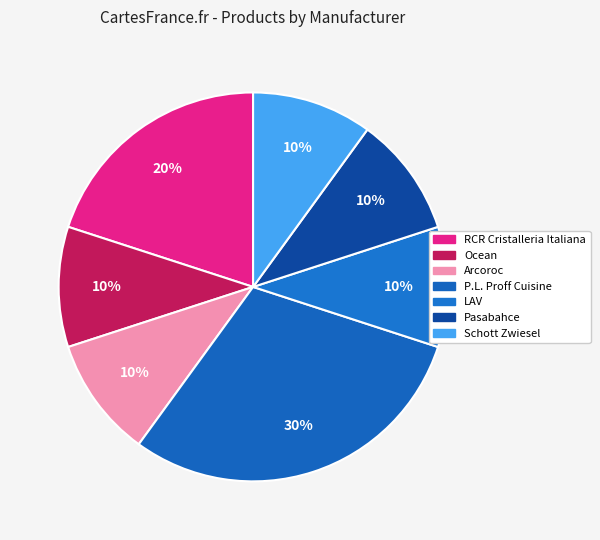

The Schott Zwiesel slice represents 10% of the pie. True or false?

True